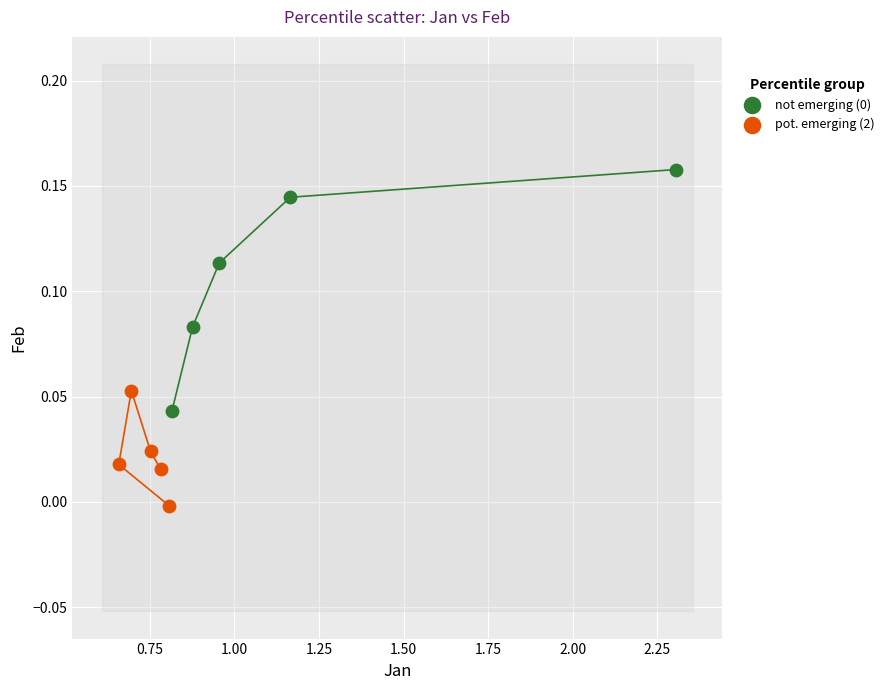

Which series reaches the minimum Y coordinate?

pot. emerging (2)